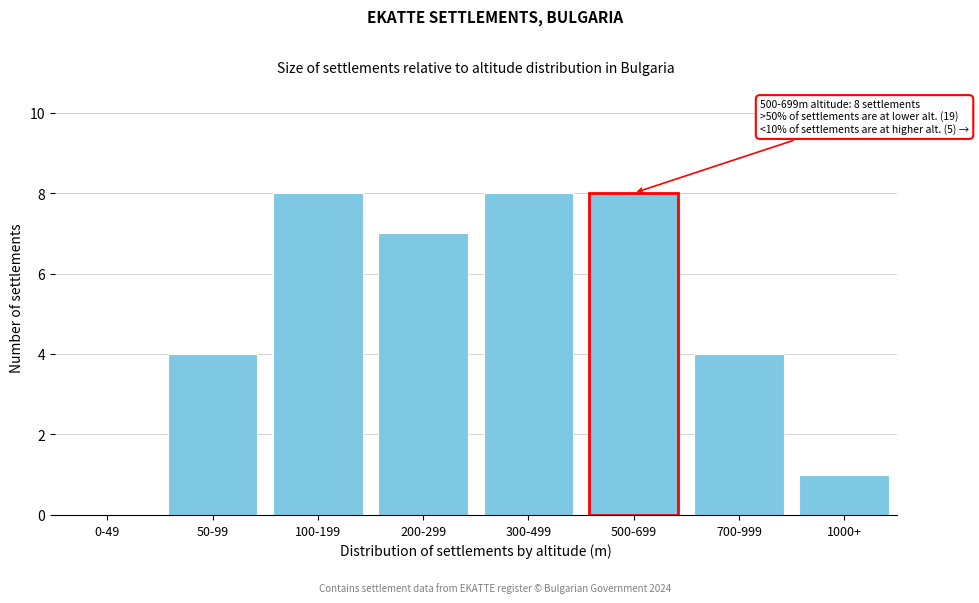

Reading right to left, what are all the values shown in this chart?

1000+=1	700-999=4	500-699=8	300-499=8	200-299=7	100-199=8	50-99=4	0-49=0